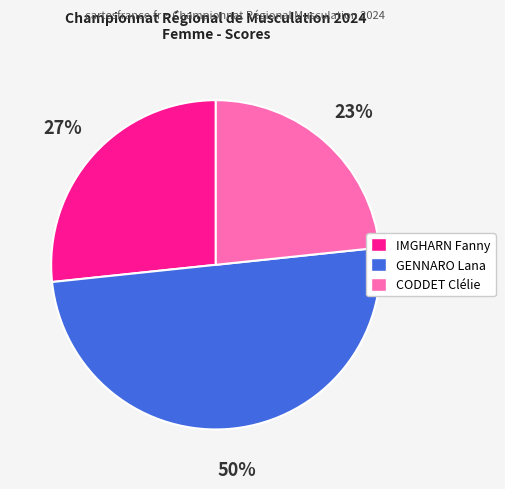

What is the largest slice in the pie chart?

GENNARO Lana